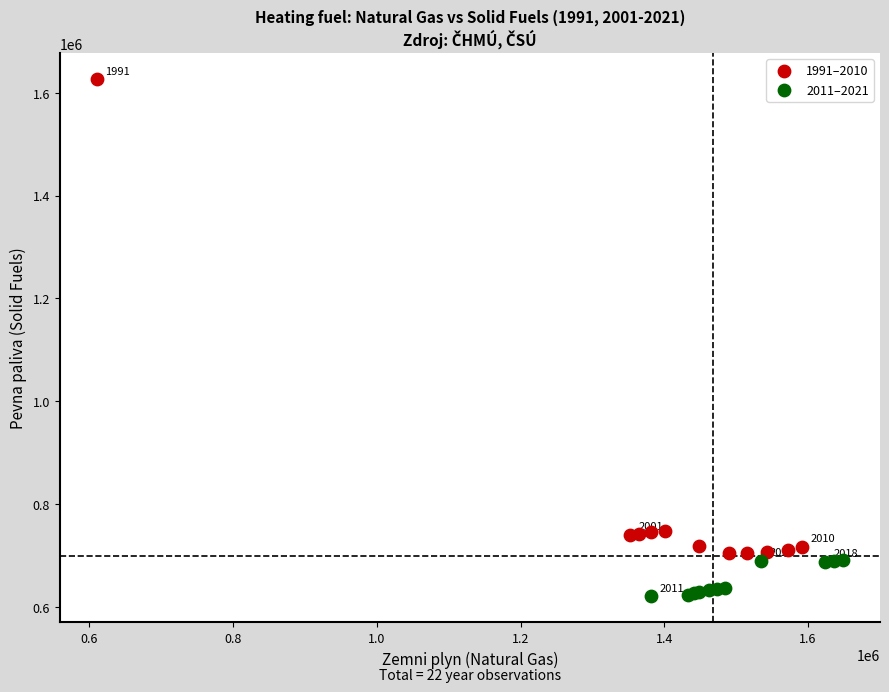

Which series has the largest Y range (max minus min)?

1991–2010